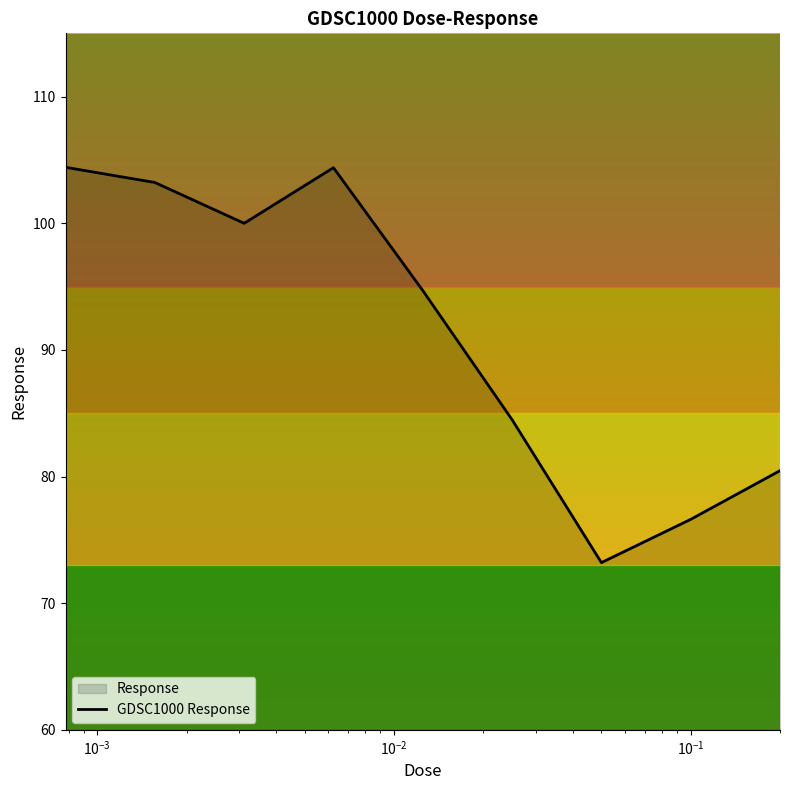

What is the difference between the maximum and minimum values?

31.2